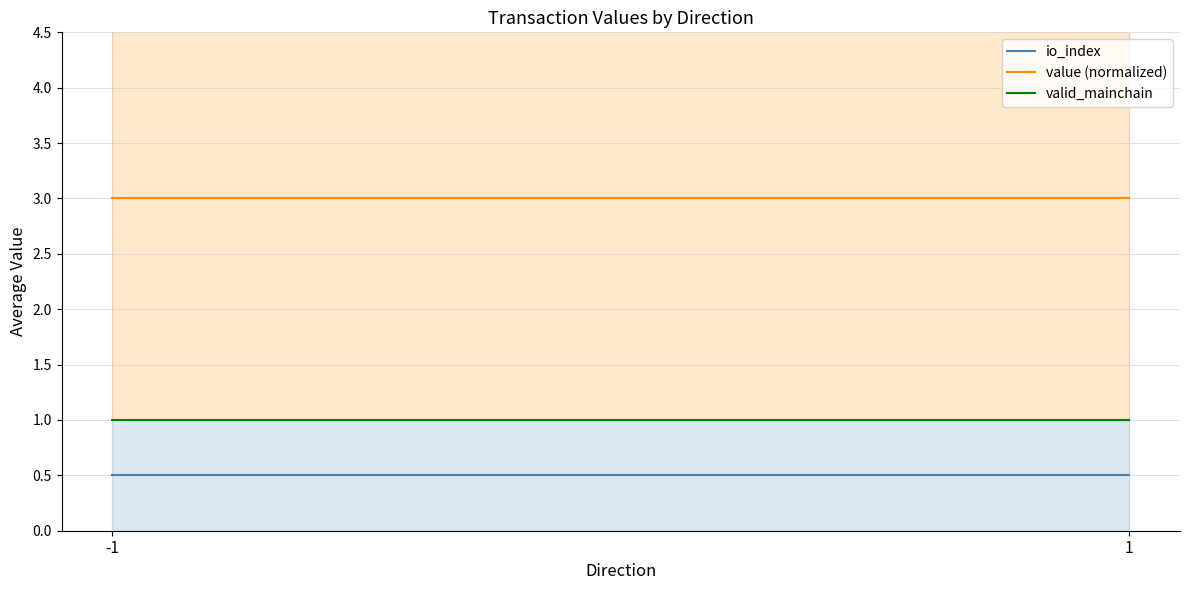

Which series changed the most between -1 and 1?

io_index